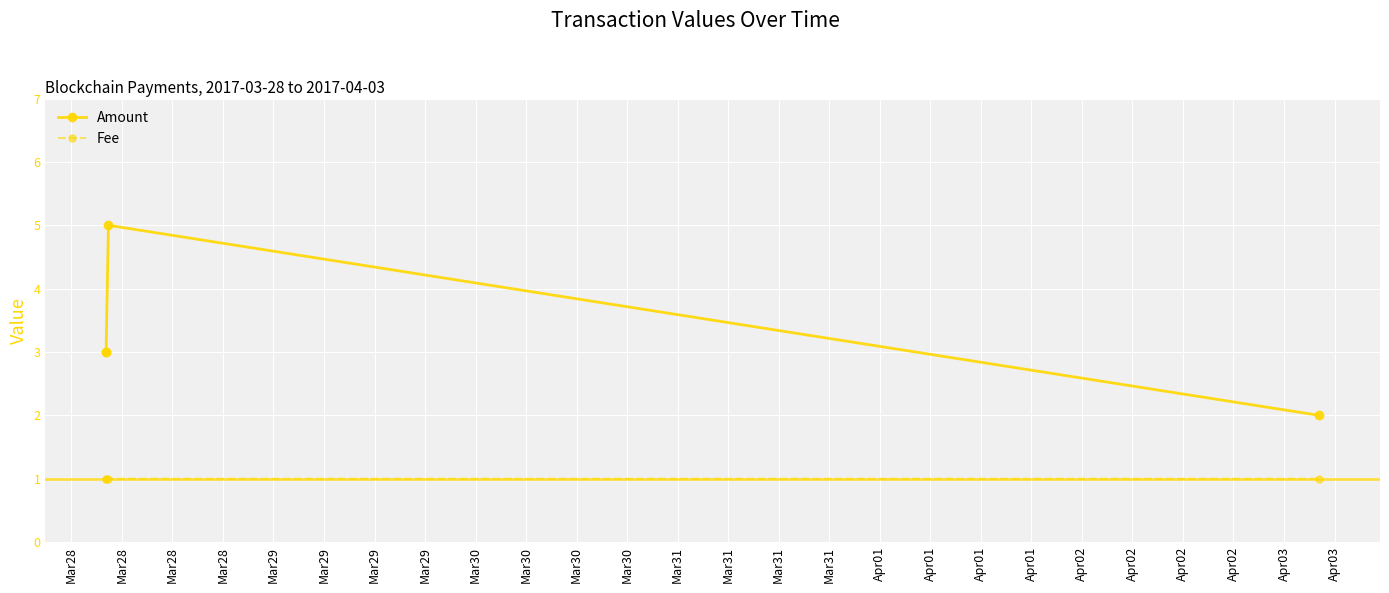

True or false: Amount and Fee cross at least once.

False